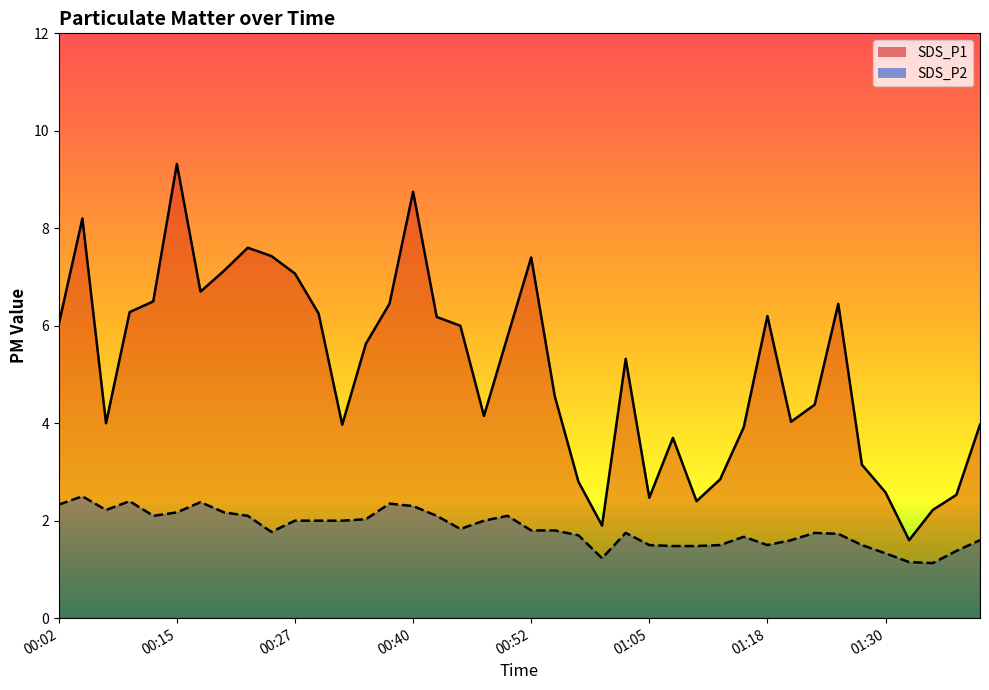

What are all the series names shown in the legend?

SDS_P1, SDS_P2